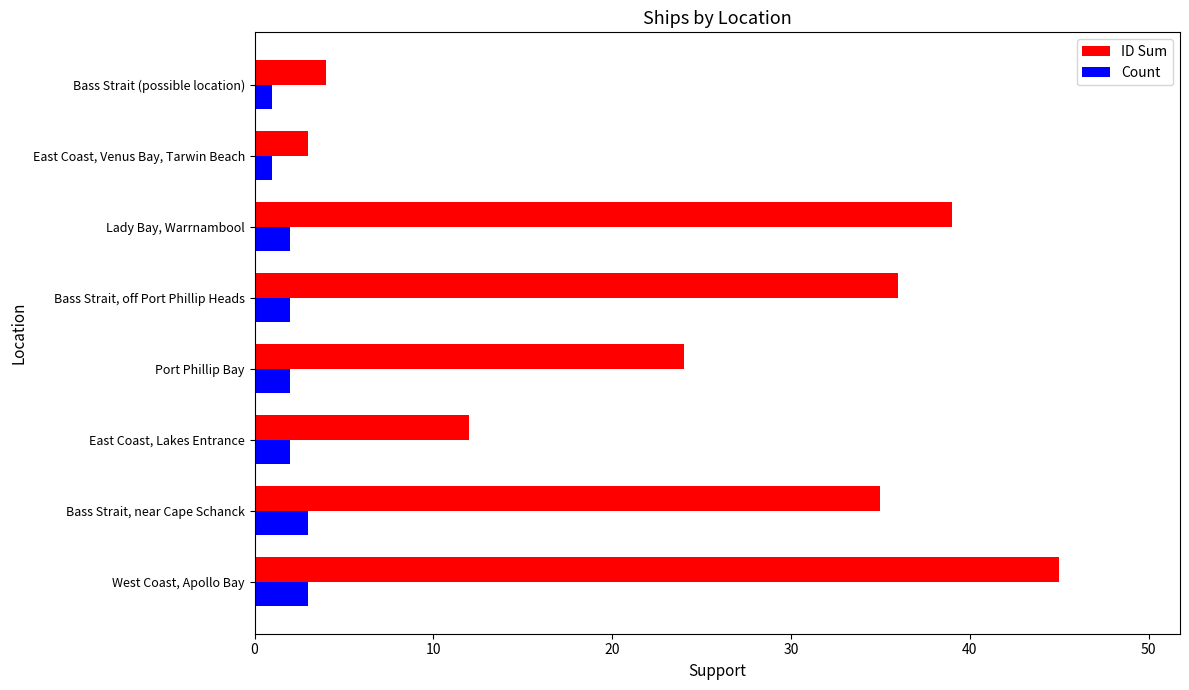

What is the highest value of the ID Sum series?

45